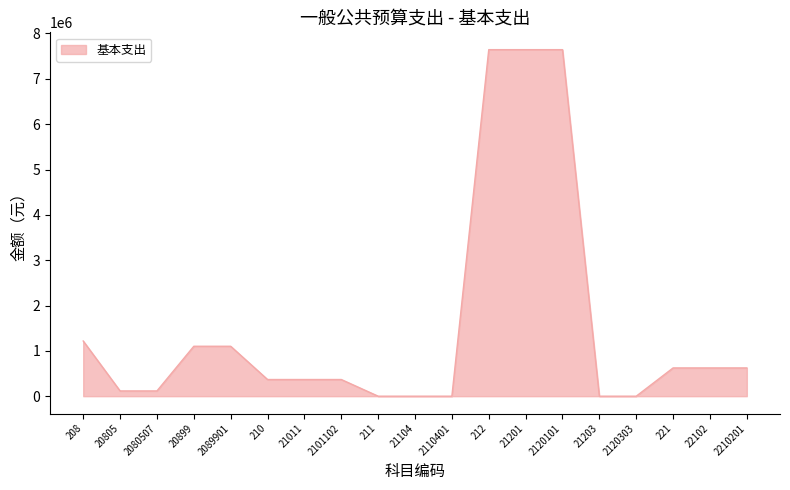

What is the ratio of the value at 22102 to the value at 208?

0.5